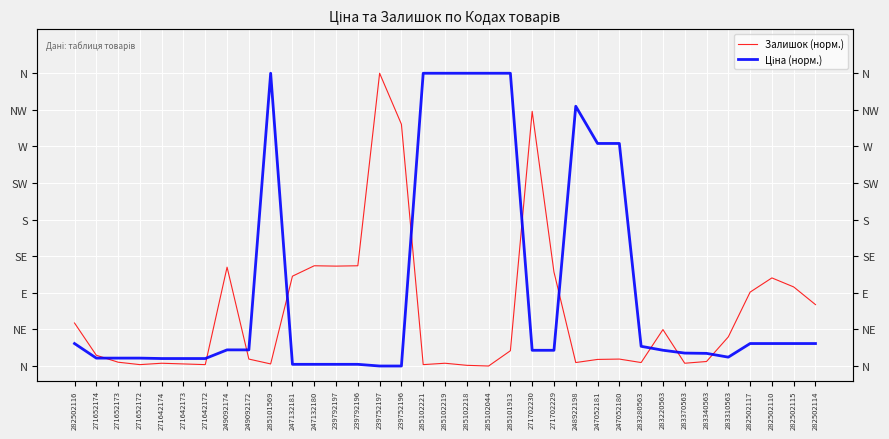

At which category is the sum across all series the highest?

285101913